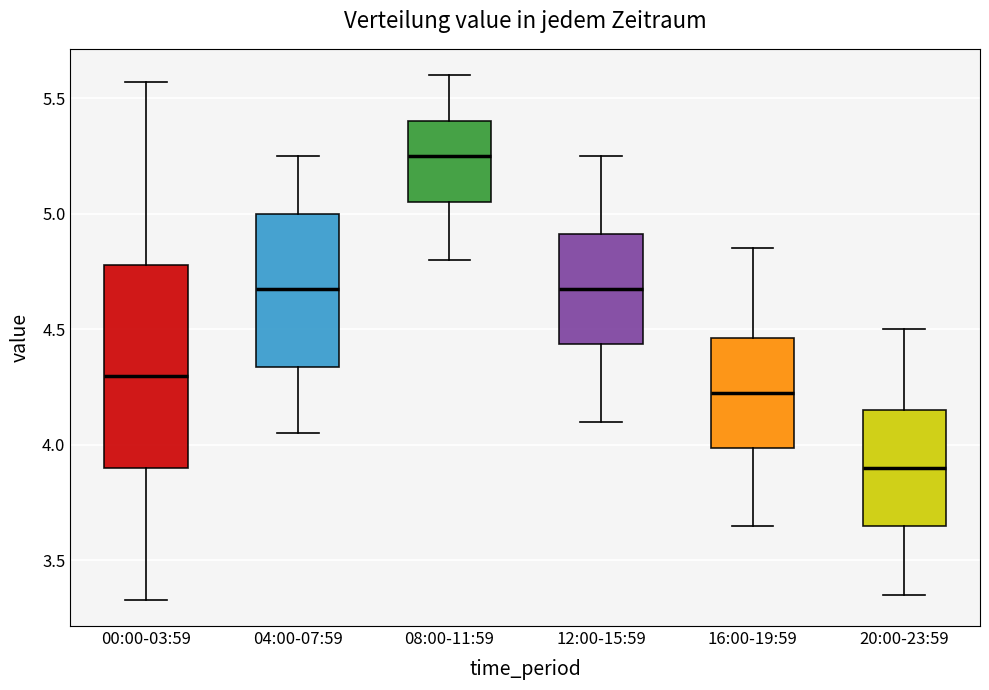

Where does the lower whisker of the box for 08:00-11:59 end on the y-axis? The values are not printed on the chart, so give them approximately, as read against the axis.

4.80